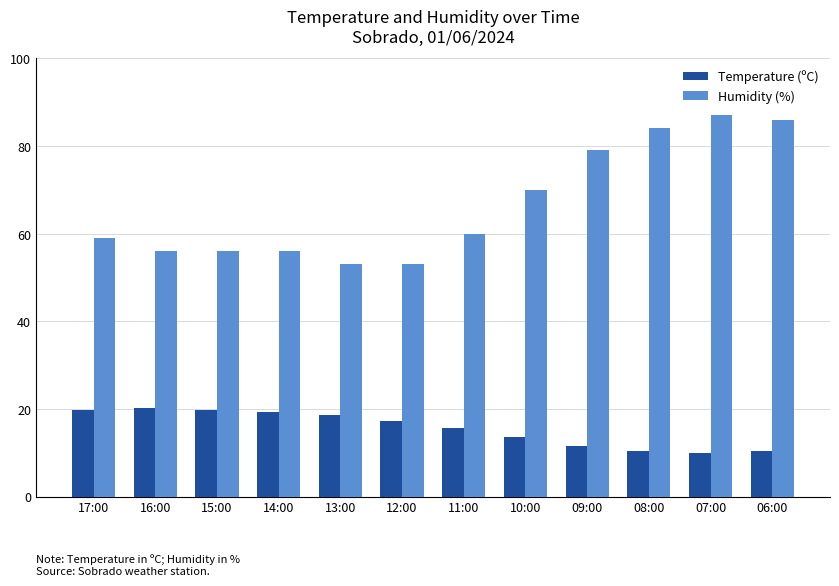

What is the minimum value for Temperature (ºC)?

10.0